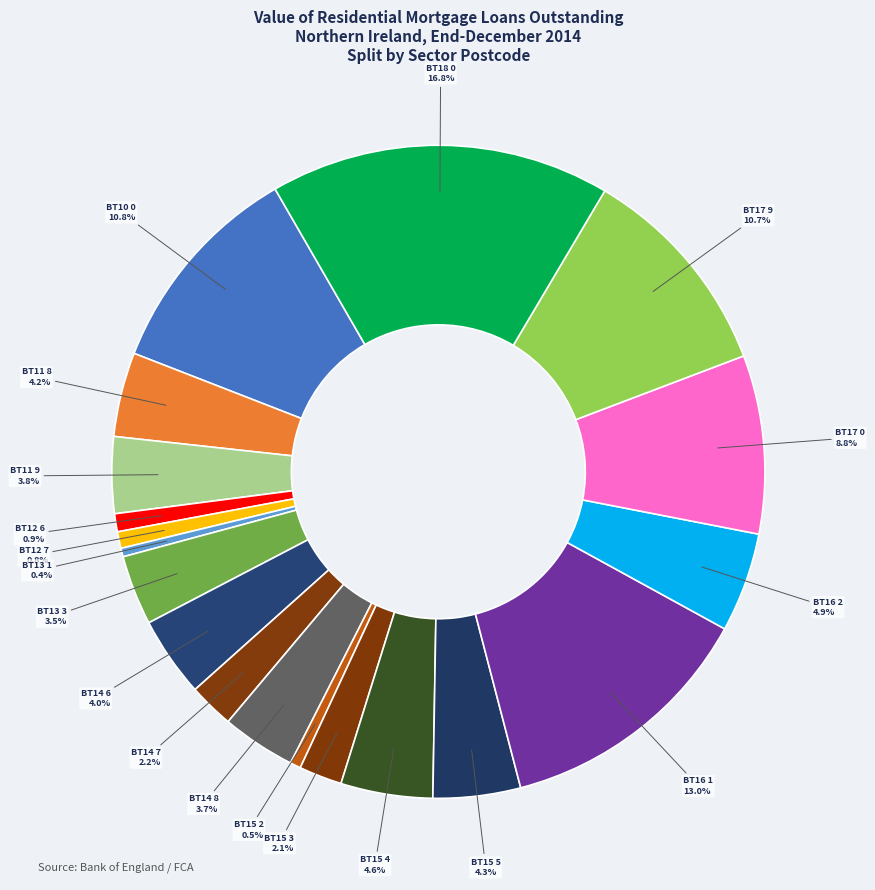

What is the ratio of the value at BT18 0 to the value at BT12 7?

20.5